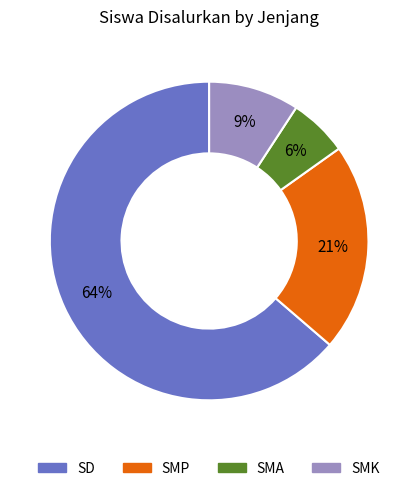

To the nearest percent, what is the average slice percentage?

25%